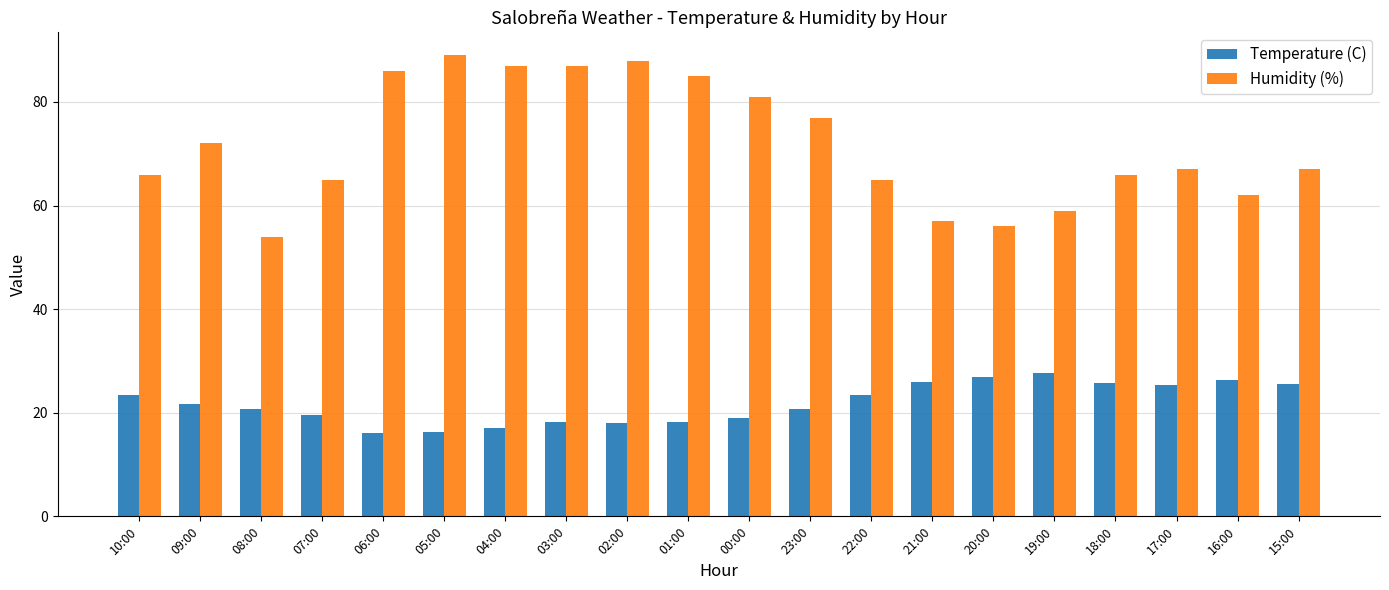

At how many categories does at least one series exceed 74?

8